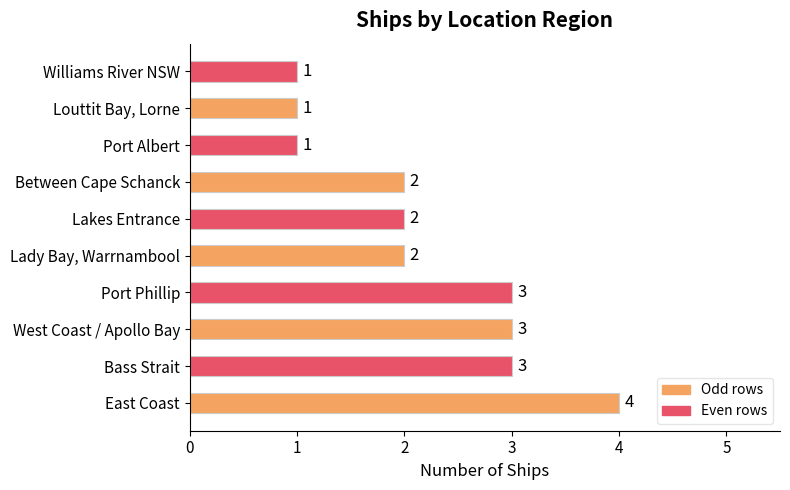

Are the bars grouped side by side (vs. stacked)?

No